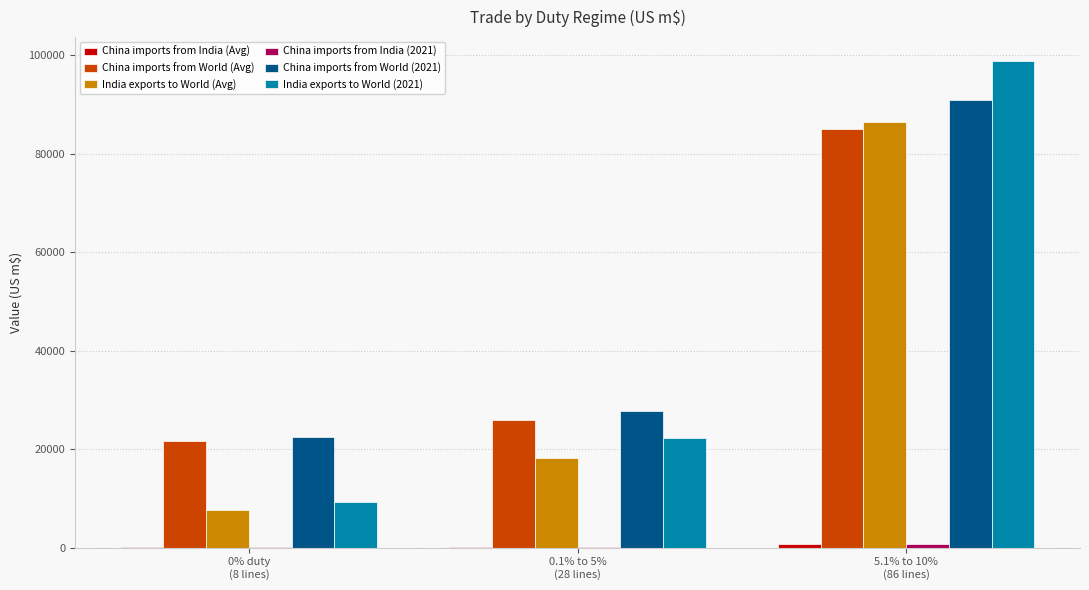

Are the bars grouped side by side (vs. stacked)?

Yes